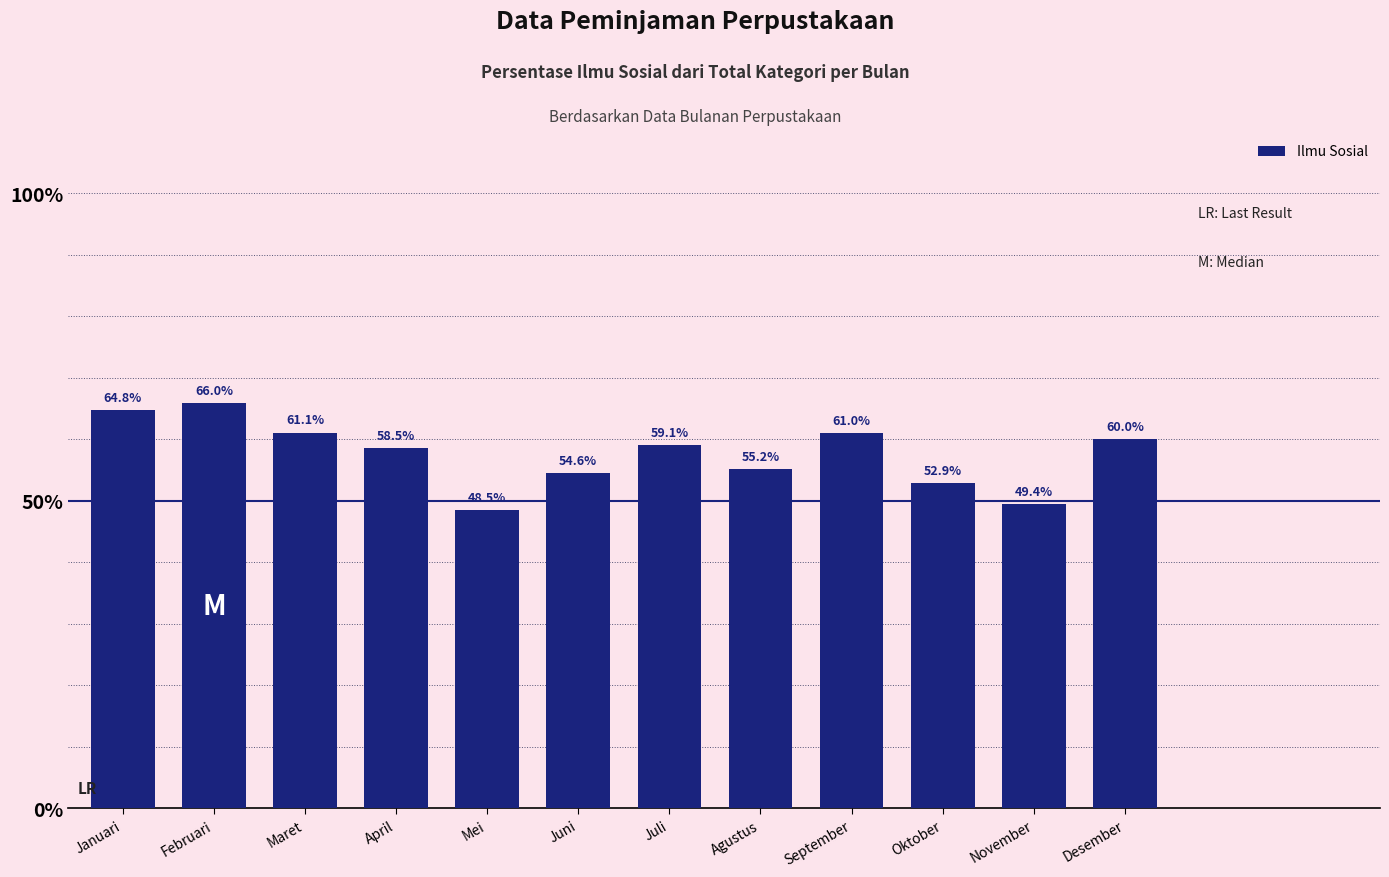

Rank the categories by value from highest to lowest.

Februari, Januari, Maret, September, Desember, Juli, April, Agustus, Juni, Oktober, November, Mei